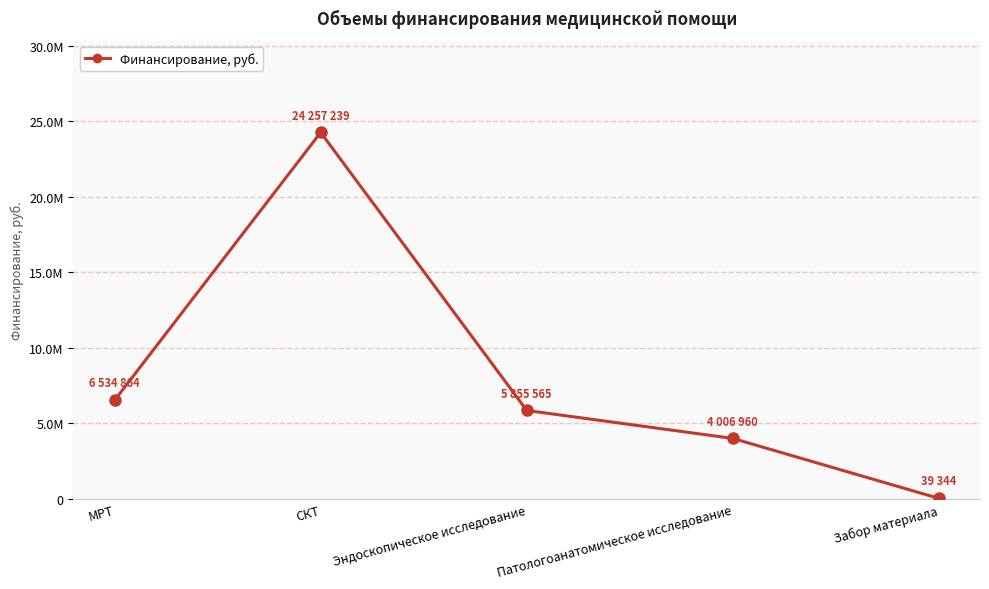

List the labels in order of value, smallest first.

Забор материала, Патологоанатомическое исследование, Эндоскопическое исследование, МРТ, СКТ